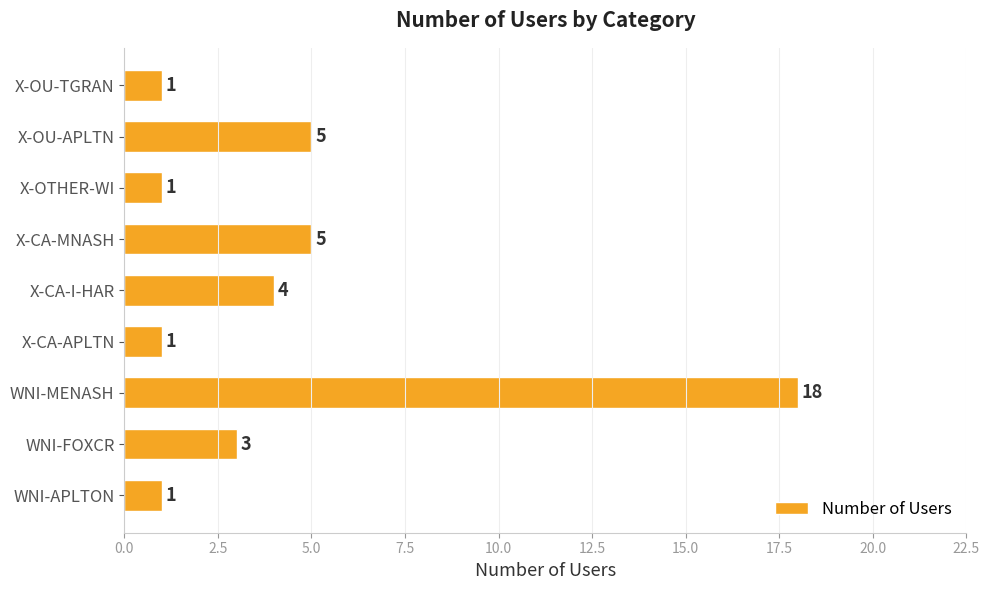

What is the change in value from X-CA-I-HAR to X-CA-MNASH?

+1